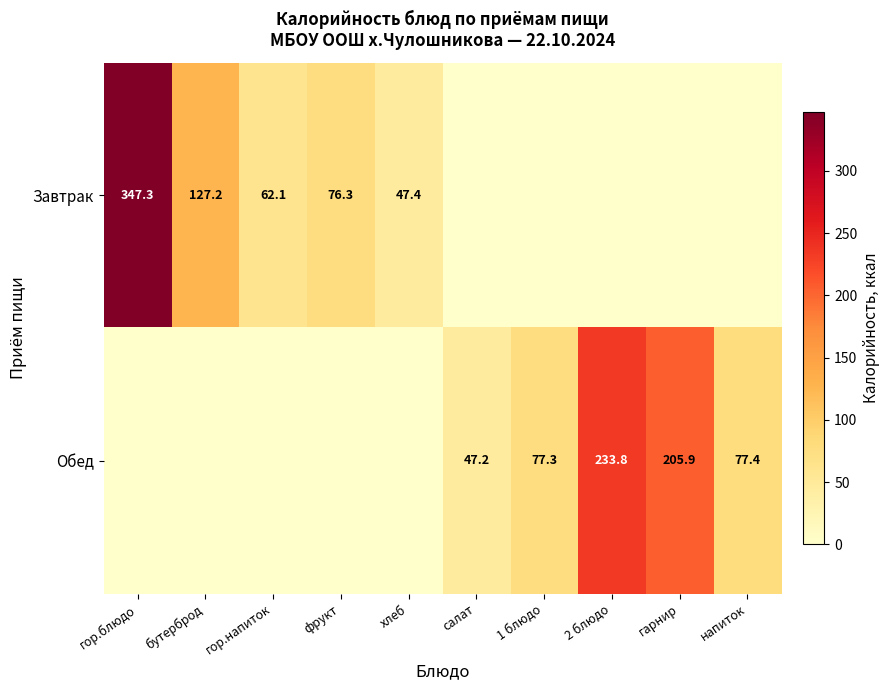

The value of Завтрак at хлеб is 47.4. True or false?

True